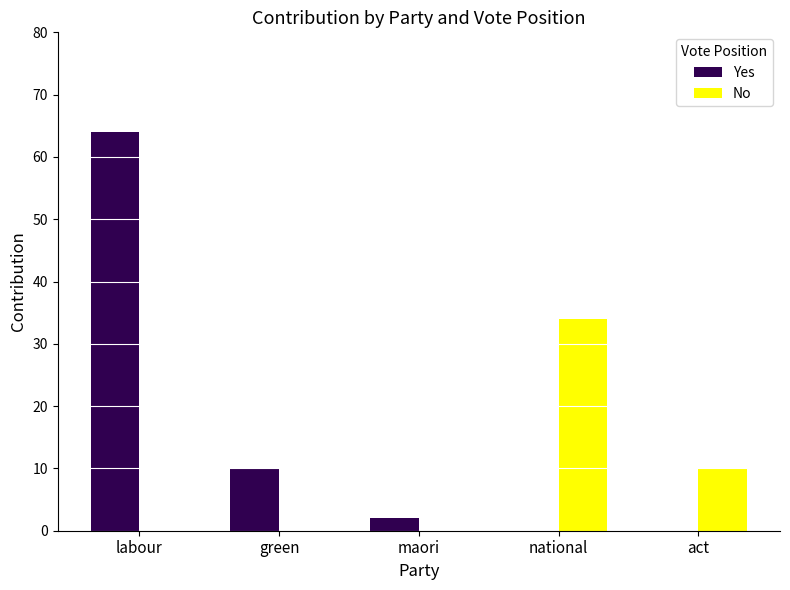

What is the maximum value for Yes?

64